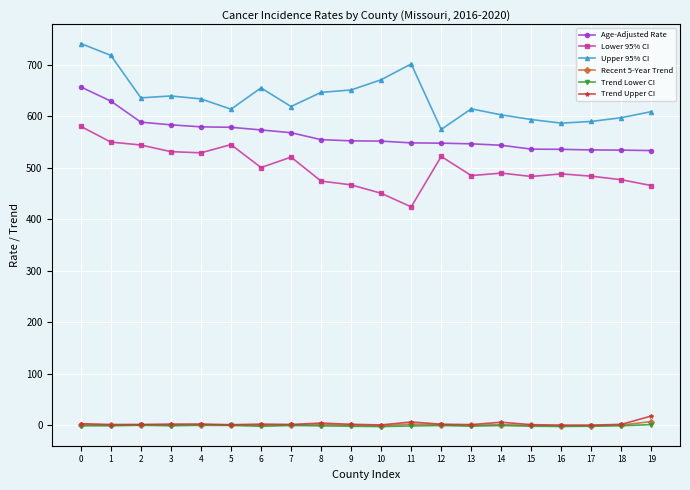

True or false: Upper 95% CI has more than 2 points higher than both neighbors.

True